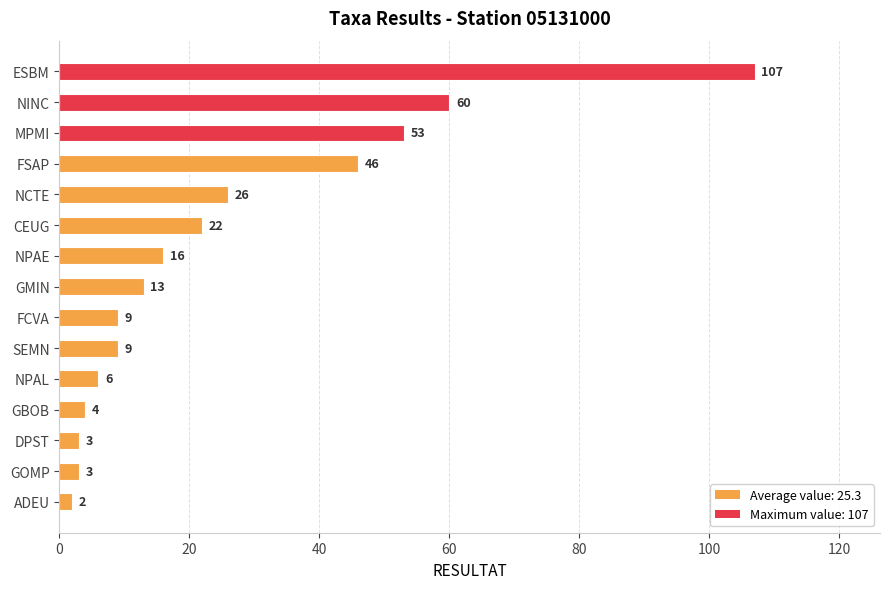

What is the value of the 6th bar from the left?

22